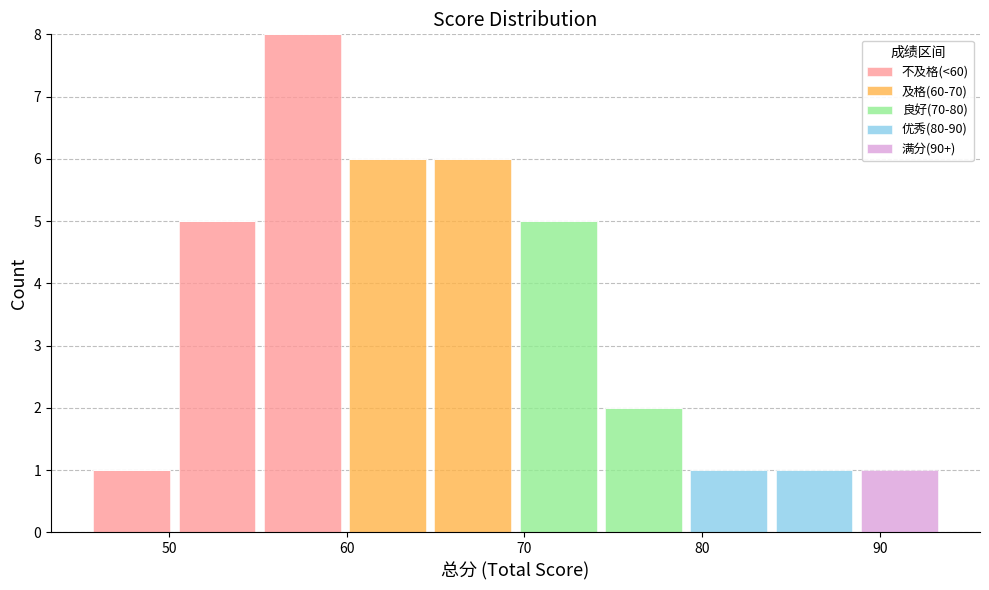

Reading left to right, list every stacked bar in this chart as the range it spans on the x-axis followed by its total height. Neither the bar edges nor the heights are printed on the chart, so give them approximately, as read against the axes.

45.5 to 50.3: 1
50.3 to 55.1: 5
55.1 to 59.9: 8
59.9 to 64.7: 6
64.7 to 69.5: 6
69.5 to 74.3: 5
74.3 to 79.1: 2
79.1 to 83.9: 1
83.9 to 88.7: 1
88.7 to 93.5: 1